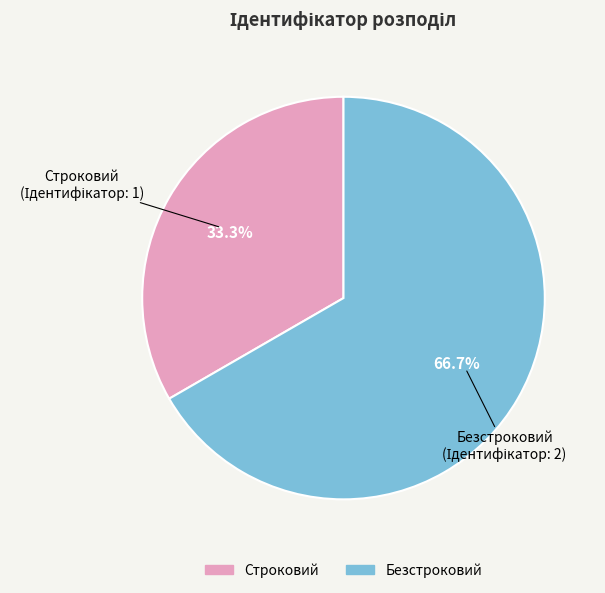

How many slices are in this pie chart?

2